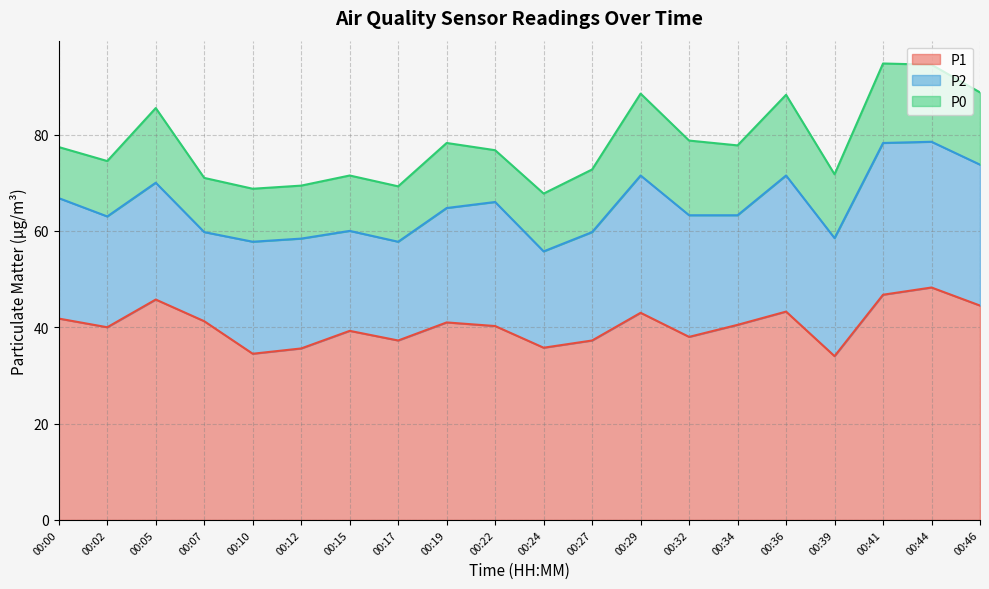

Is it true that P2 equals 23.2 at 00:10?

True